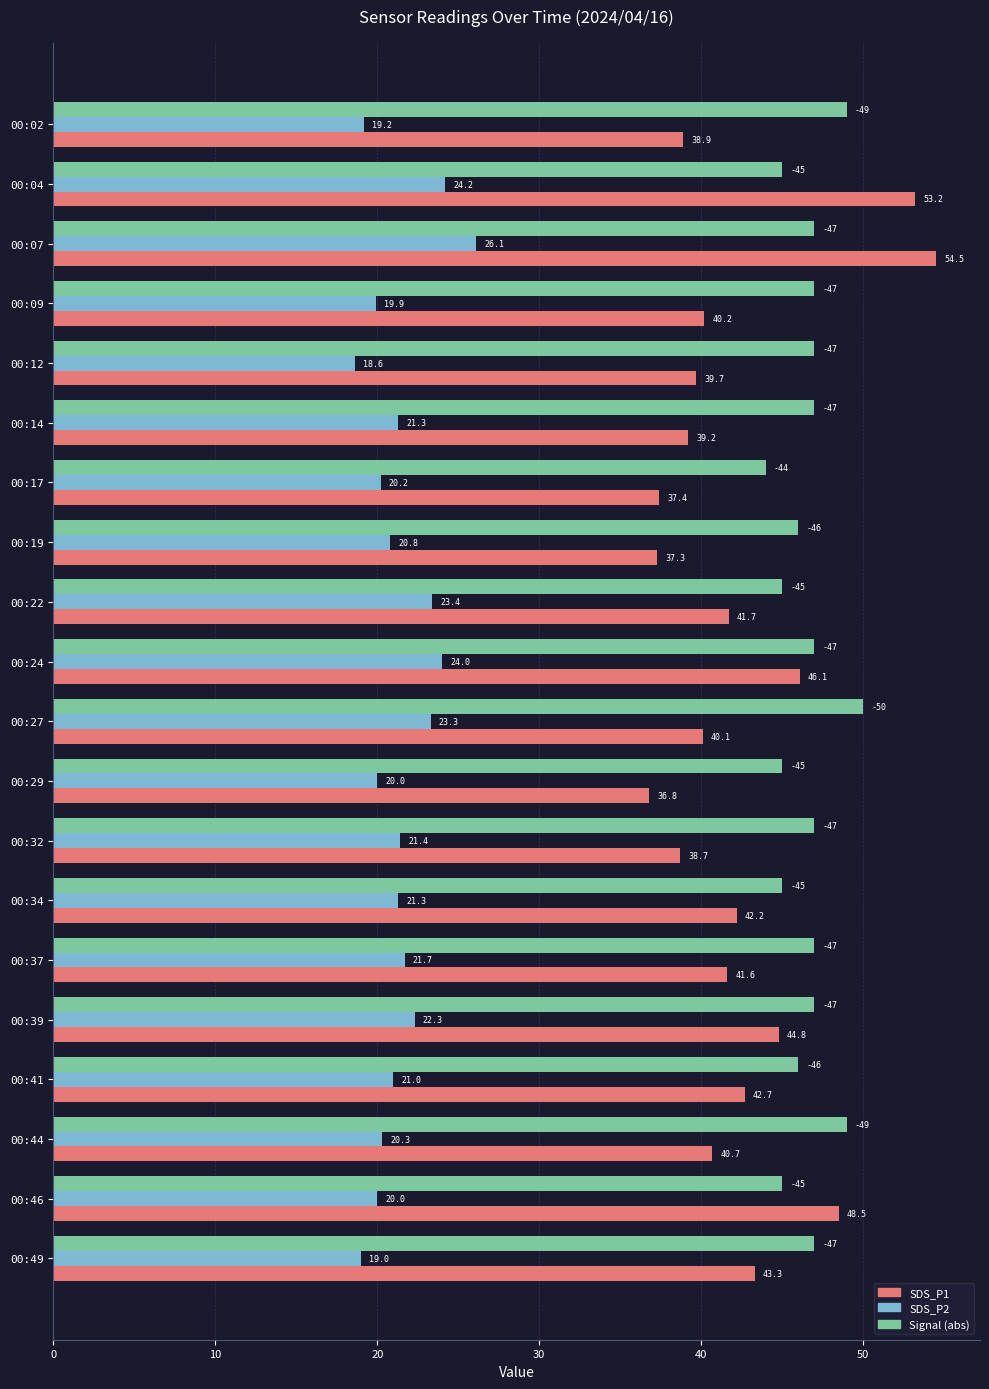

Which series has the largest total across all categories?

Signal (abs)